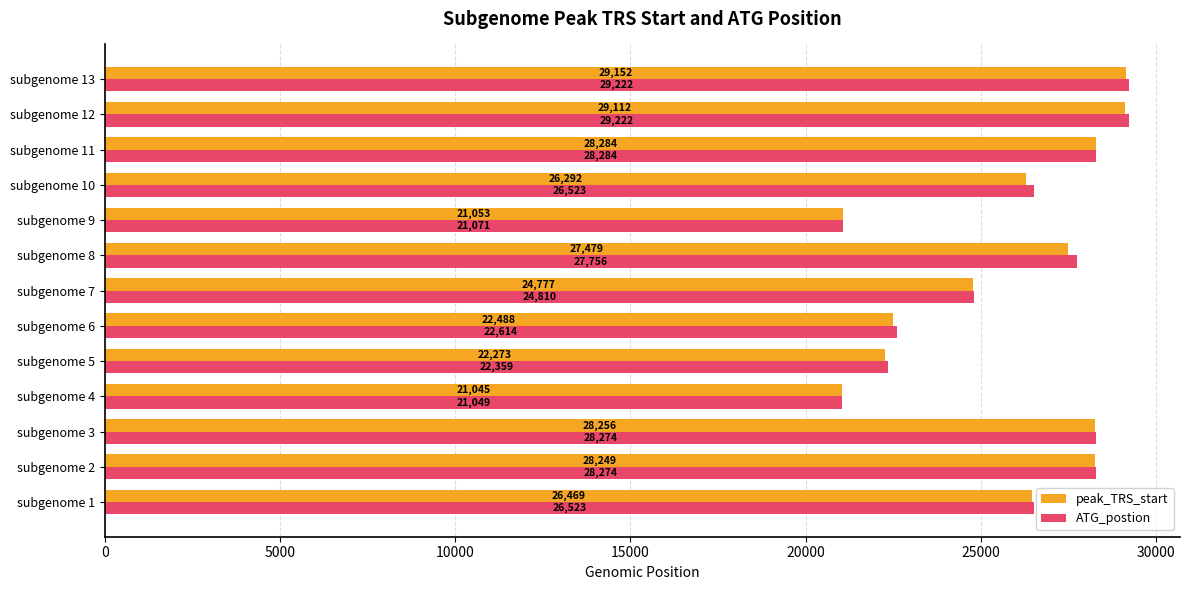

At how many categories does at least one series exceed 23975?

9